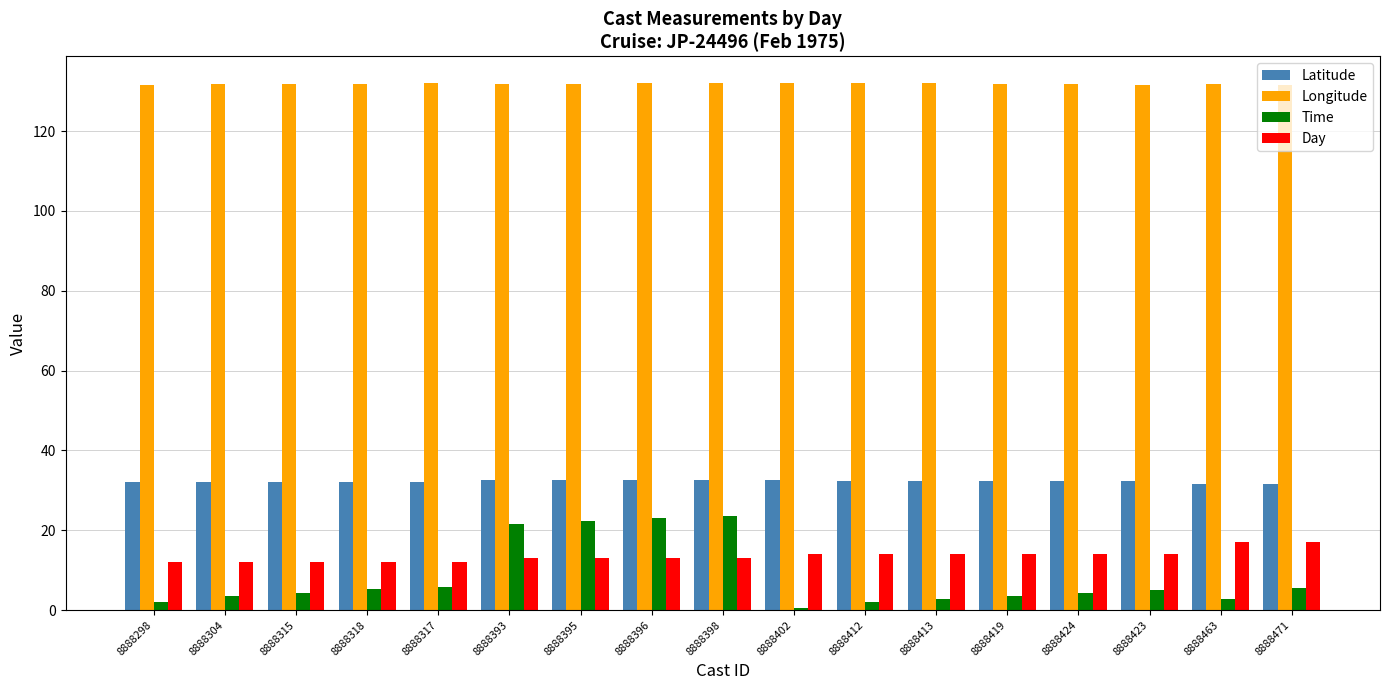

Are the bars horizontal?

No